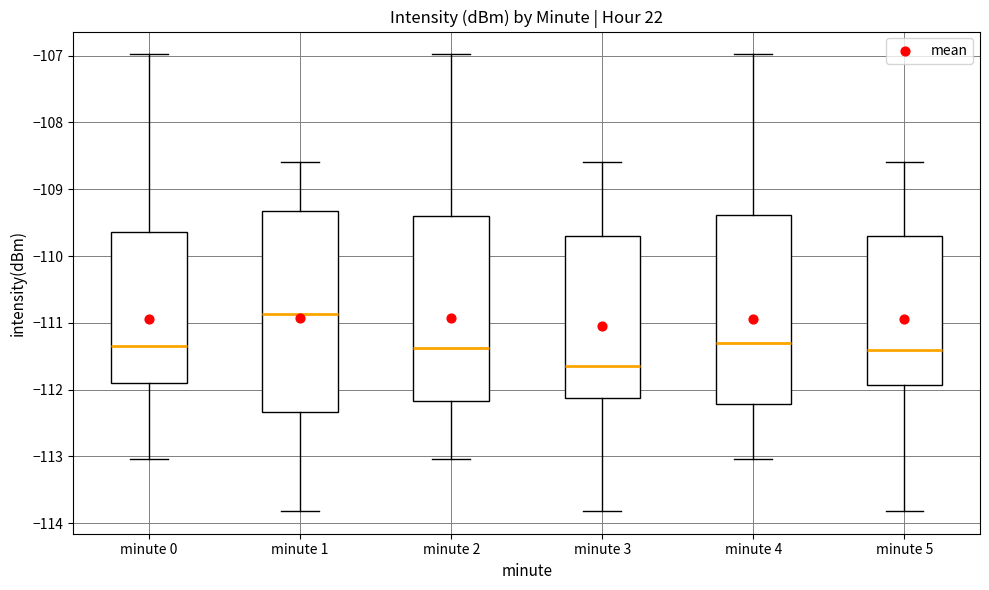

Which box has the highest median line?

minute 1